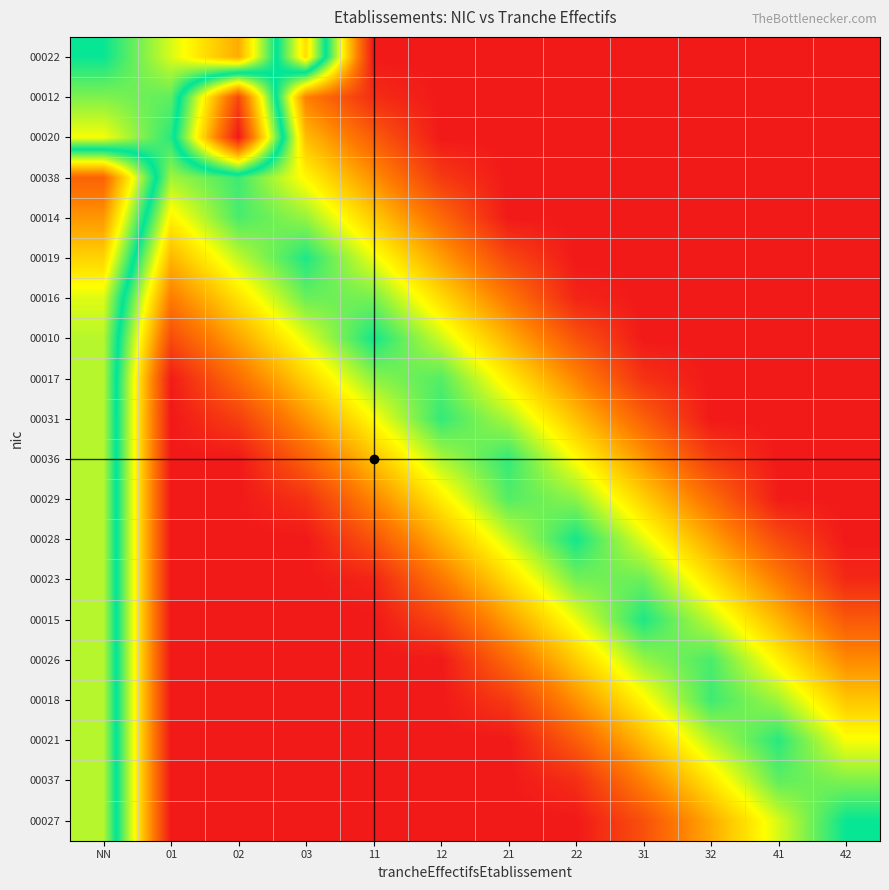

What is the total value across all series at 01?

4.0